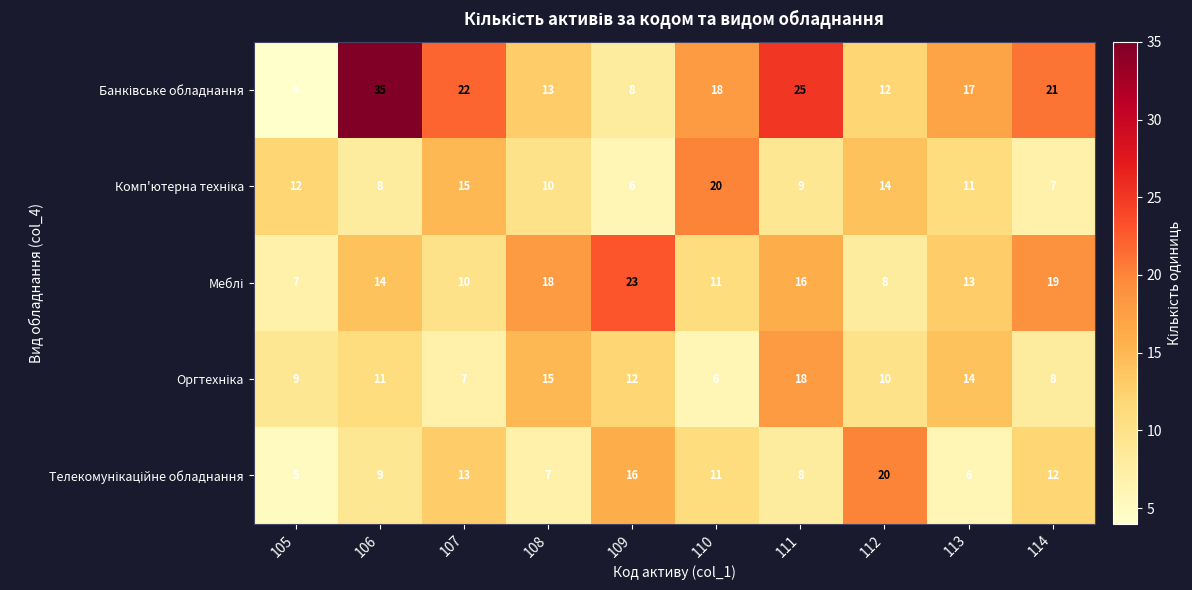

What is the smallest value displayed?

4